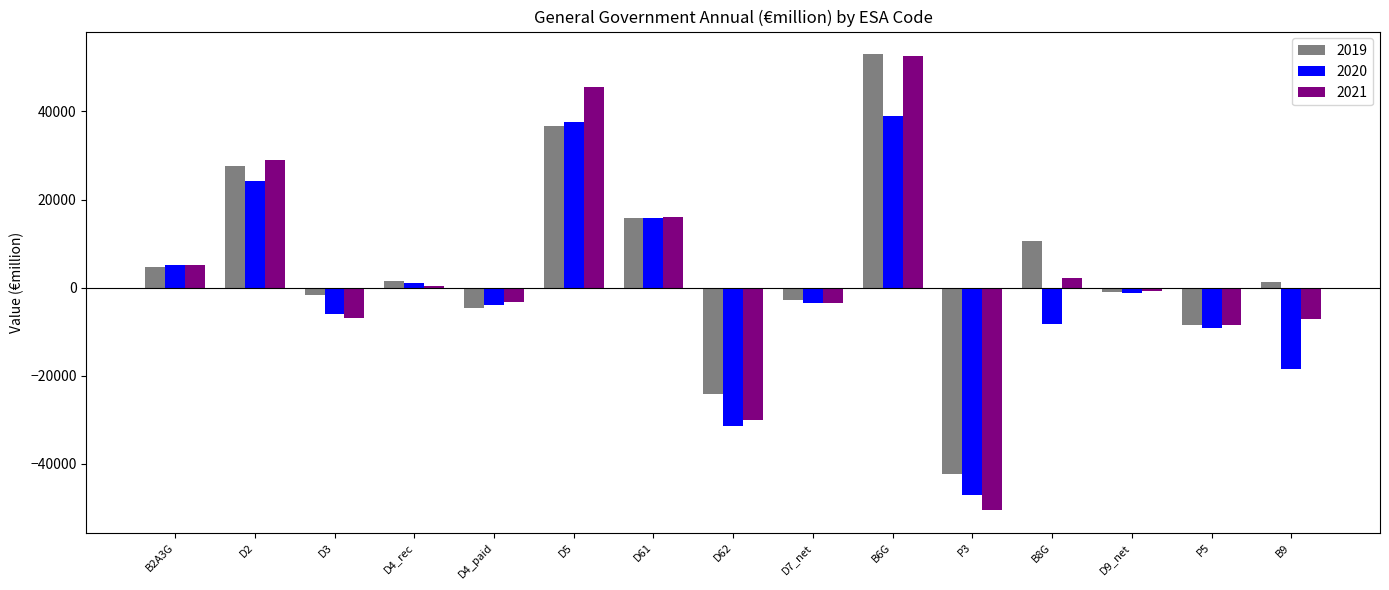

How many bars are there in each group?

3